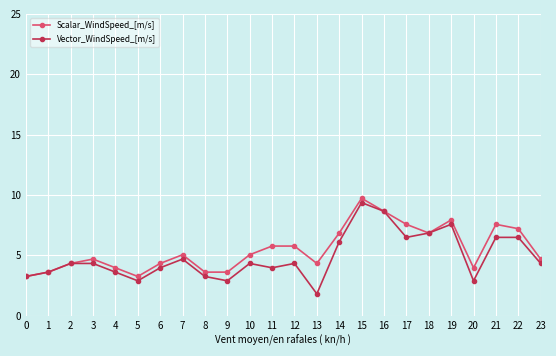

Where does the Vector_WindSpeed_[m/s] series first go above 4?

2